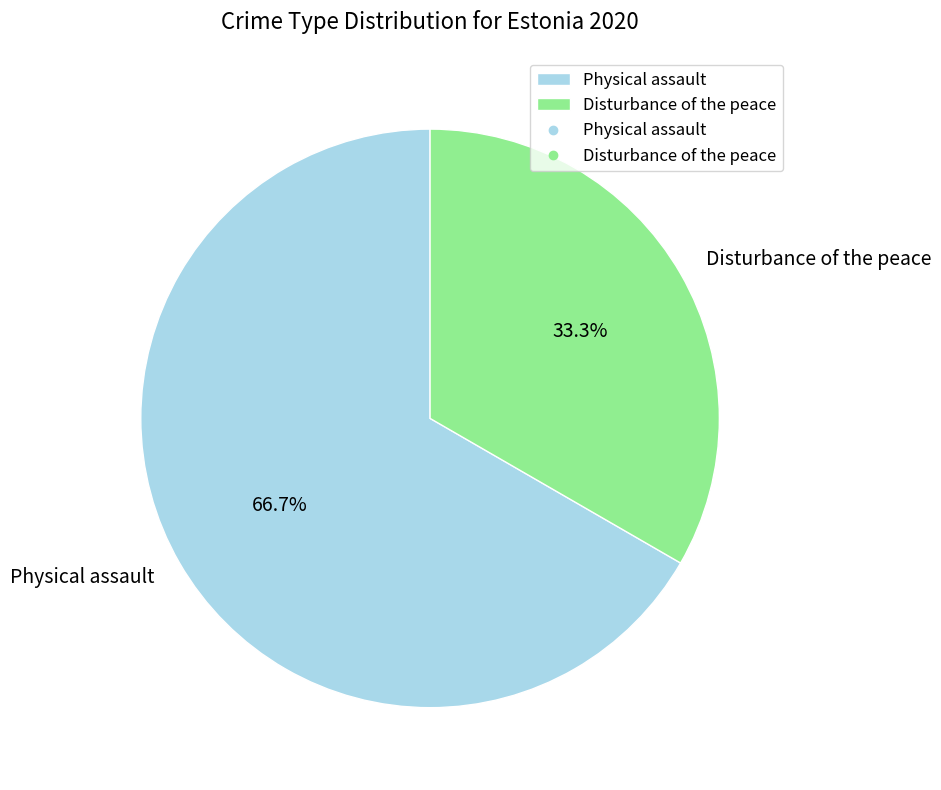

Which slice is the largest?

Physical assault